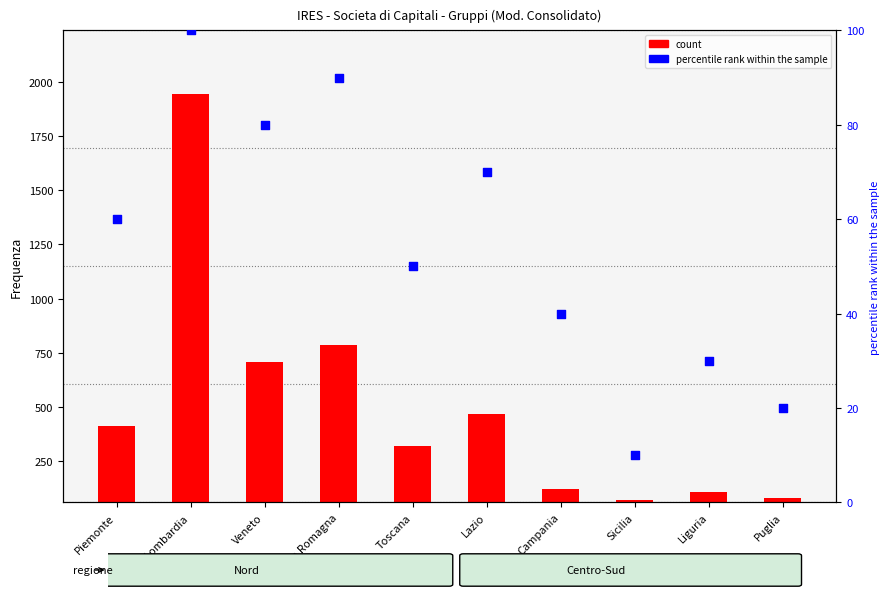

Which series has the largest total across all categories?

count